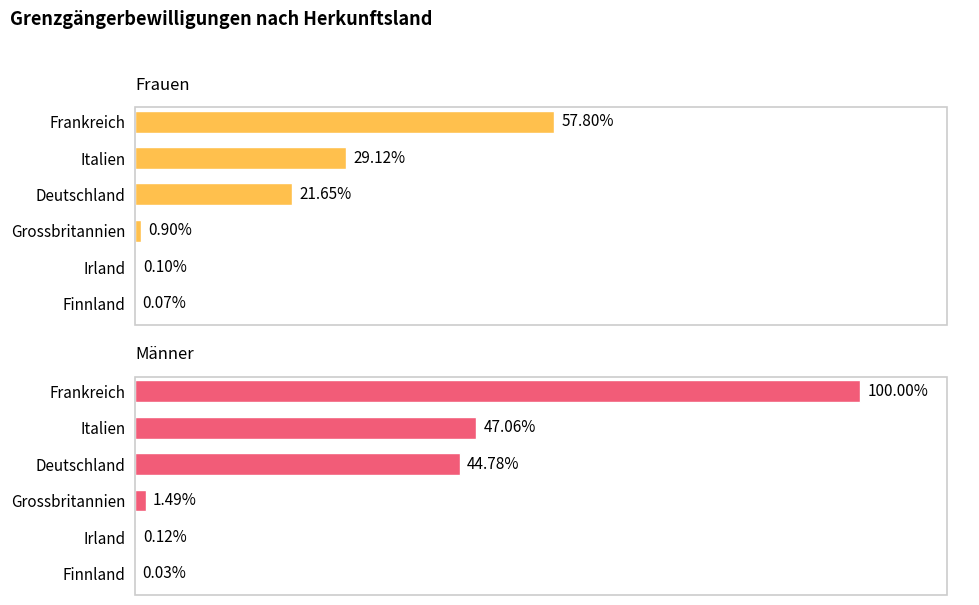

Reading left to right, extract all data points from this chart.

Frauen: 54827	27621	20537	853	94	62
Männer: 94859	44640	42480	1410	110	24